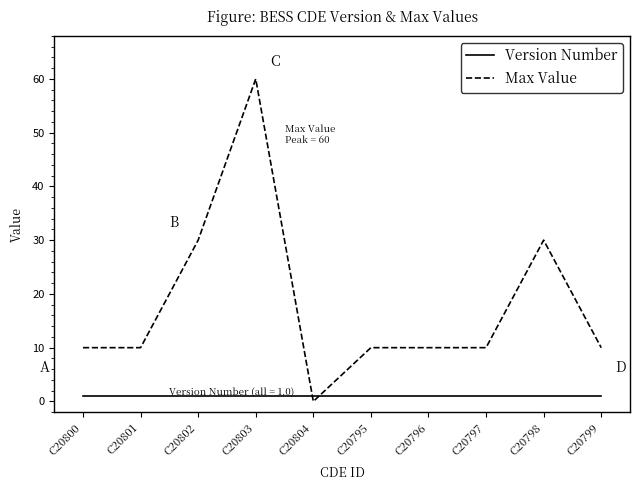

Which category has the lowest value across all series?

C20804